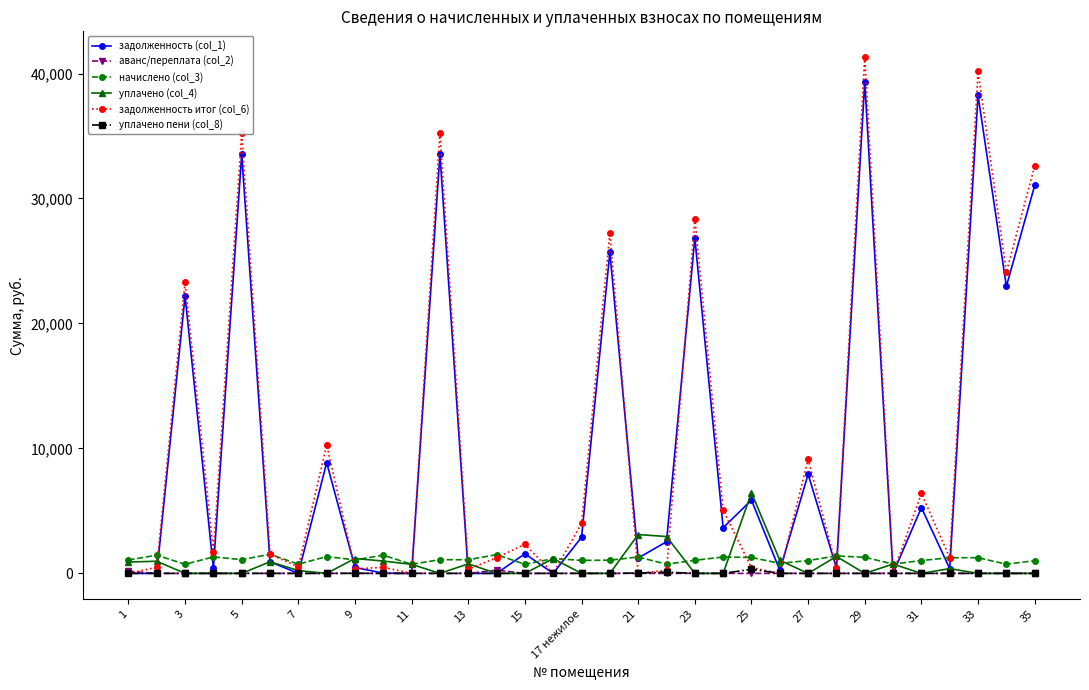

Which series has the widest spread of values?

задолженность итог (col_6)